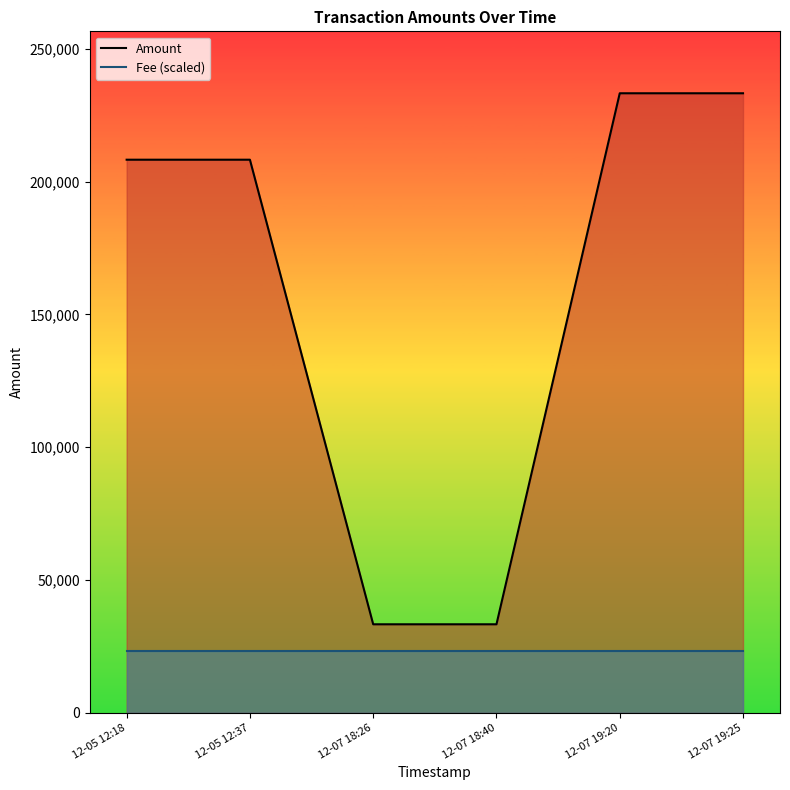

Reading left to right, extract all data points from this chart.

Amount: 208255.0	208256.0	33273.0	33274.0	233278.0	233279.0
Fee (scaled): 23327.9	23327.9	23327.9	23327.9	23327.9	23327.9